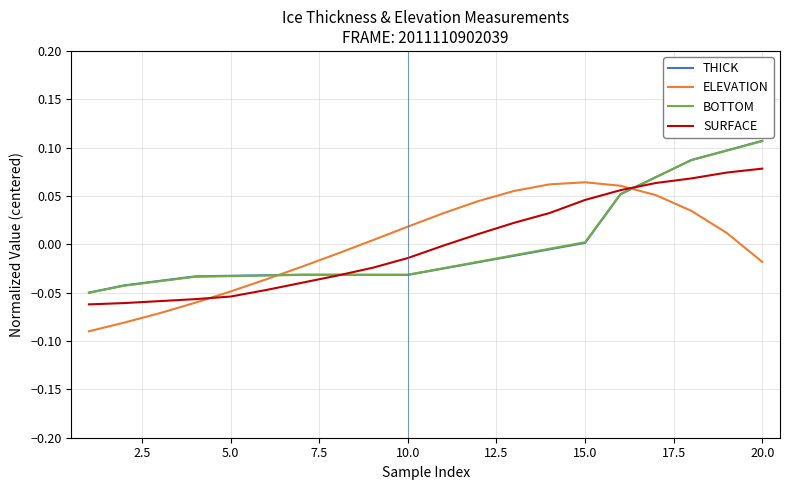

Which series ends up on top after the final intersection of ELEVATION and THICK?

THICK